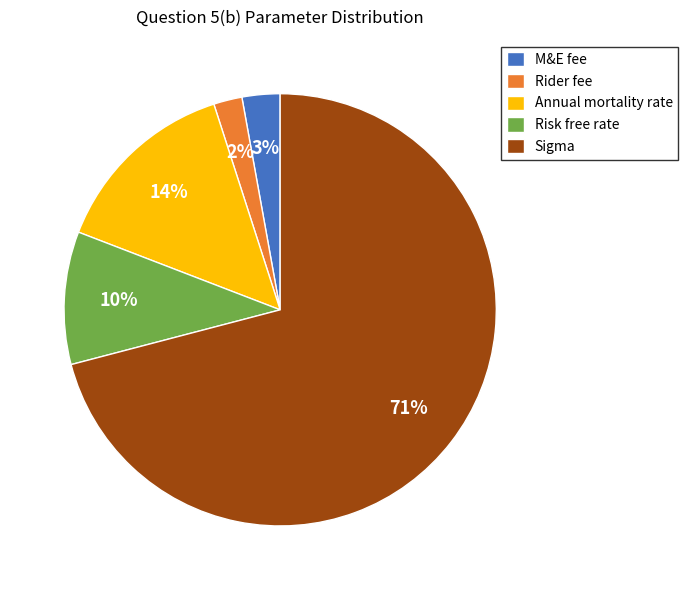

Which slice represents more than half of the pie?

Sigma